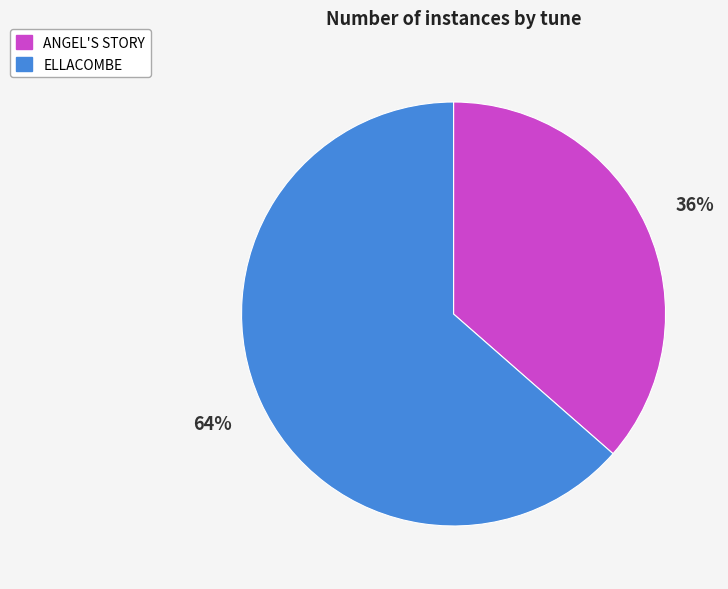

Count the number of slices in the pie.

2